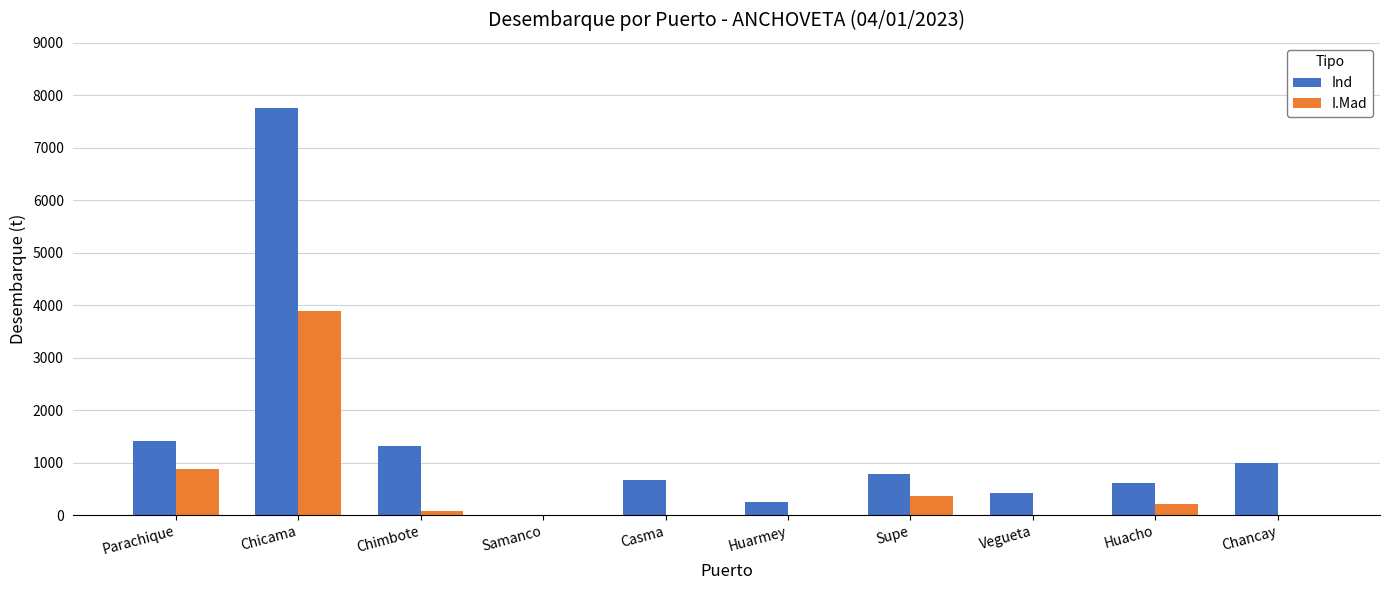

How many groups of bars are there?

10